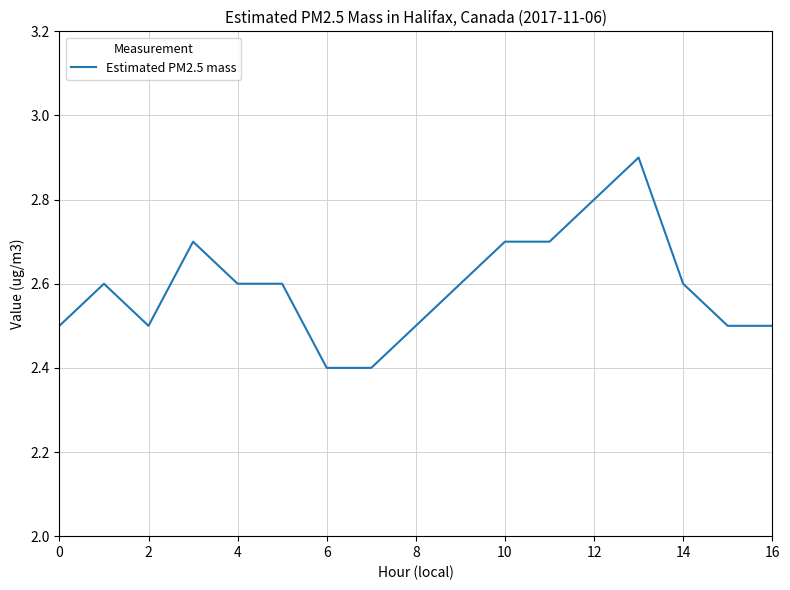

What is the maximum value shown in the chart?

2.9